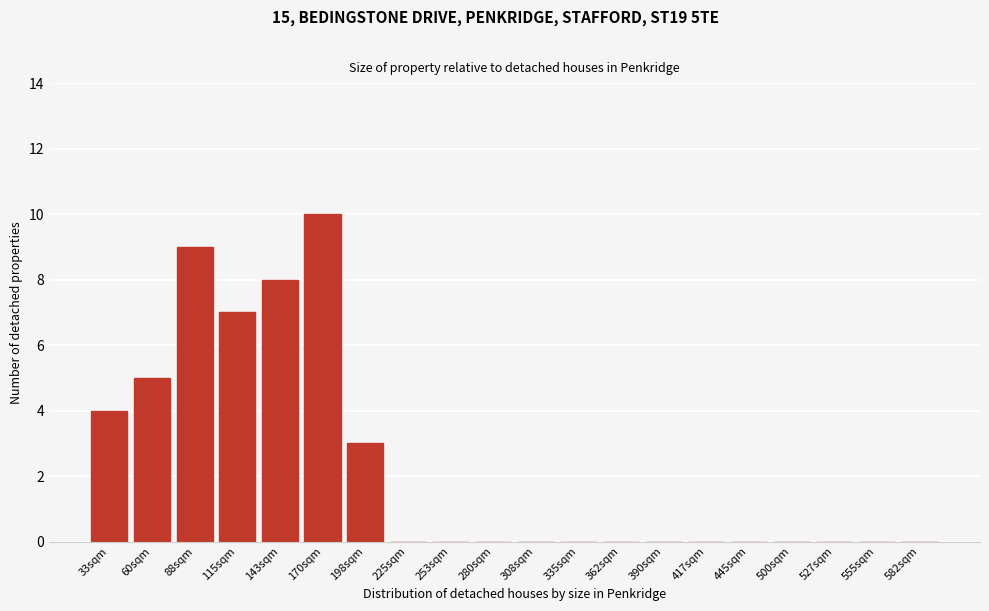

Reading left to right, list all the values displayed in this chart.

33sqm=4	60sqm=5	88sqm=9	115sqm=7	143sqm=8	170sqm=10	198sqm=3	225sqm=0	253sqm=0	280sqm=0	308sqm=0	335sqm=0	362sqm=0	390sqm=0	417sqm=0	445sqm=0	500sqm=0	527sqm=0	555sqm=0	582sqm=0